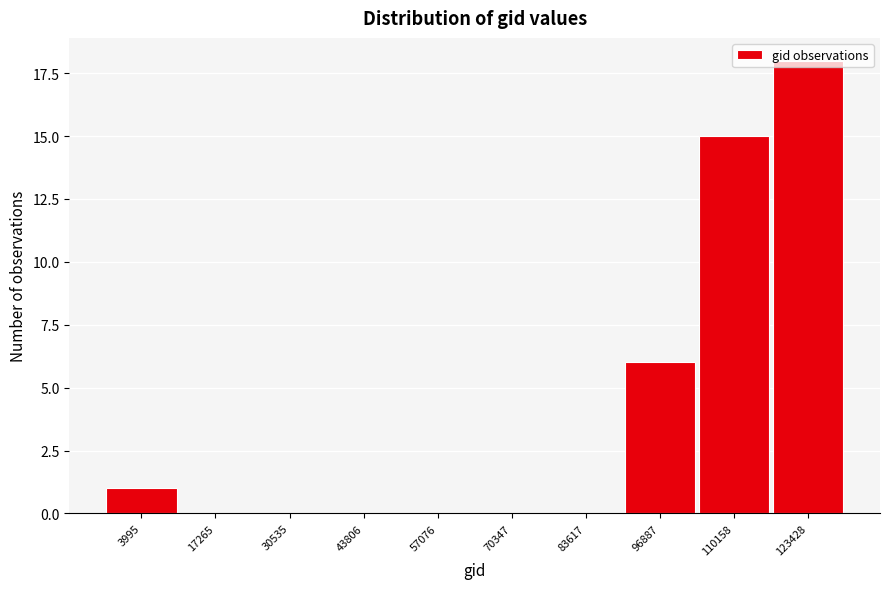

The value at 110158 is 8. True or false?

False